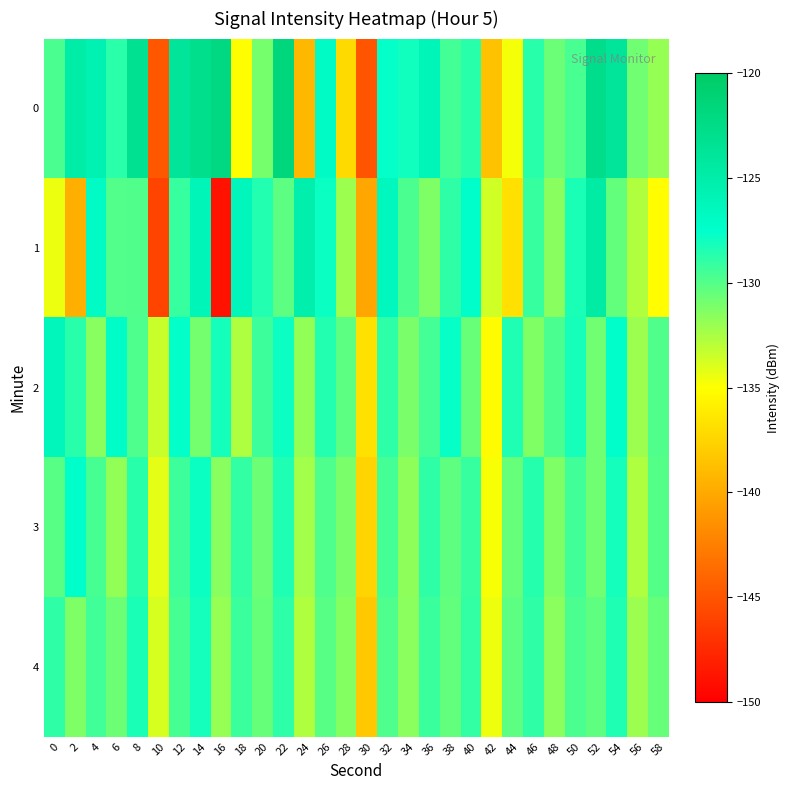

Reading left to right, extract all data points from this chart.

0: 0=-129.7	2=-124.9	4=-125.7	6=-128.8	8=-123.2	10=-144.9	12=-123.8	14=-122.9	16=-122.0	18=-135.0	20=-131.0	22=-121.8	24=-139.1	26=-127.0	28=-137.1	30=-144.9	32=-127.6	34=-128.0	36=-126.2	38=-129.5	40=-128.7	42=-138.5	44=-134.7	46=-128.7	48=-130.6	50=-129.7	52=-122.8	54=-123.8	56=-130.8	58=-131.9
1: 0=-134.5	2=-139.6	4=-127.0	6=-129.9	8=-129.9	10=-146.0	12=-129.1	14=-126.2	16=-148.8	18=-126.2	20=-128.5	22=-130.2	24=-125.3	26=-127.8	28=-132.1	30=-140.2	32=-126.5	34=-129.7	36=-131.2	38=-128.9	40=-127.4	42=-133.6	44=-136.8	46=-129.1	48=-131.5	50=-128.3	52=-124.6	54=-130.4	56=-132.7	58=-135.1
2: 0=-126.3	2=-128.7	4=-131.5	6=-127.2	8=-129.8	10=-133.4	12=-127.6	14=-130.9	16=-128.1	18=-132.6	20=-129.3	22=-127.9	24=-131.8	26=-128.5	28=-130.2	30=-136.7	32=-128.8	34=-131.1	36=-129.5	38=-127.7	40=-130.6	42=-135.2	44=-128.4	46=-131.3	48=-129.7	50=-128.2	52=-130.8	54=-127.5	56=-132.1	58=-129.9
3: 0=-130.1	2=-127.4	4=-129.6	6=-131.8	8=-128.7	10=-134.2	12=-129.3	14=-127.8	16=-131.5	18=-129.0	20=-130.7	22=-128.4	24=-132.3	26=-129.8	28=-131.1	30=-137.5	32=-129.5	34=-131.7	36=-128.9	38=-130.3	40=-129.1	42=-134.8	44=-130.5	46=-128.6	48=-131.2	50=-129.4	52=-130.8	54=-128.1	56=-132.6	58=-130.0
4: 0=-128.9	2=-131.2	4=-129.4	6=-130.7	8=-128.3	10=-133.8	12=-129.6	14=-128.1	16=-131.9	18=-129.2	20=-130.5	22=-128.8	24=-132.7	26=-130.1	28=-131.4	30=-138.2	32=-129.8	34=-131.6	36=-129.2	38=-130.4	40=-129.0	42=-134.5	44=-130.2	46=-128.9	48=-131.6	50=-129.7	52=-130.3	54=-128.4	56=-132.1	58=-130.5